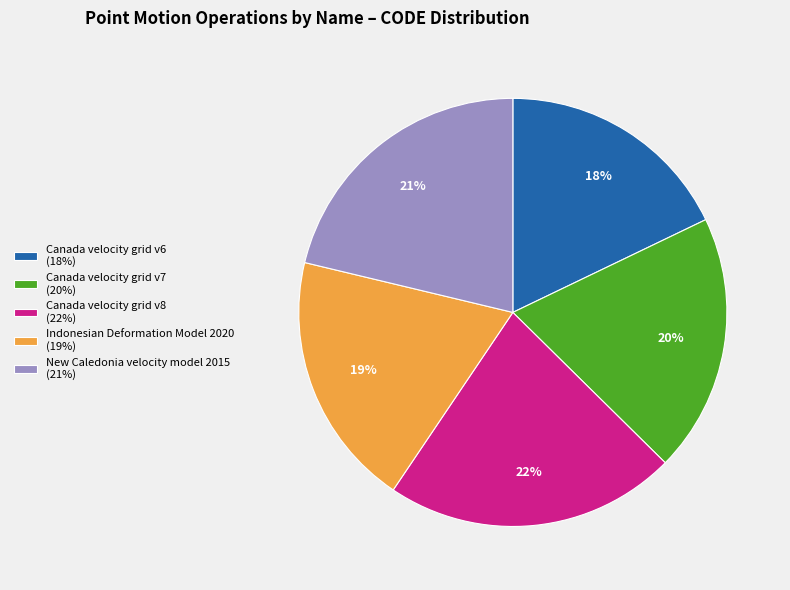

Is it true that Canada velocity grid v6 is 31% of the pie?

False